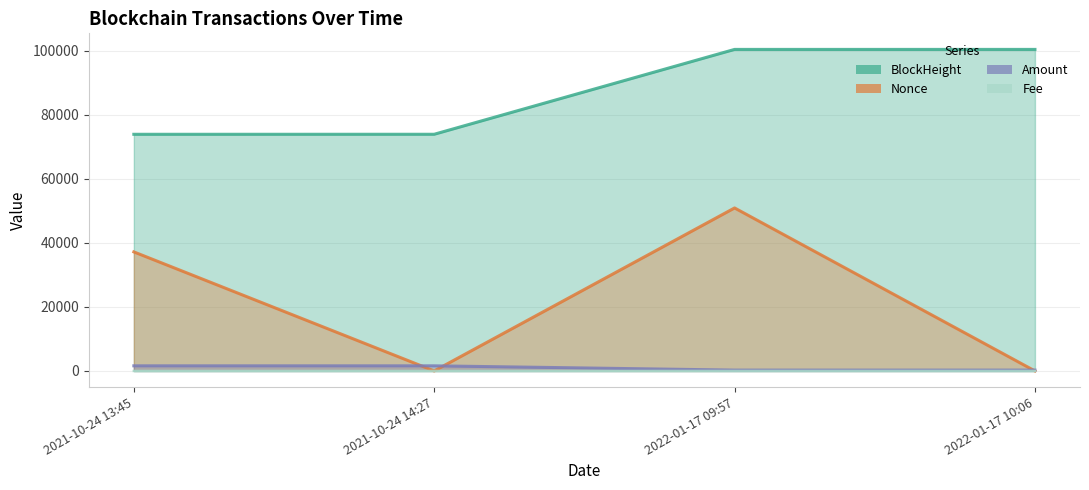

How many categories are shown in the chart?

4